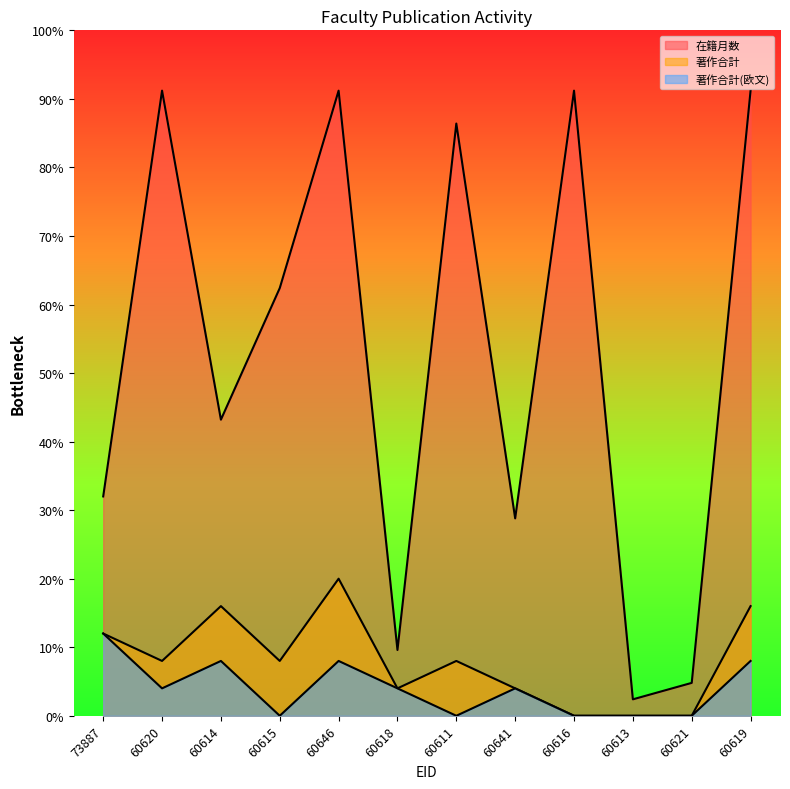

Is it true that 著作合計 equals 6 at 60641?

False